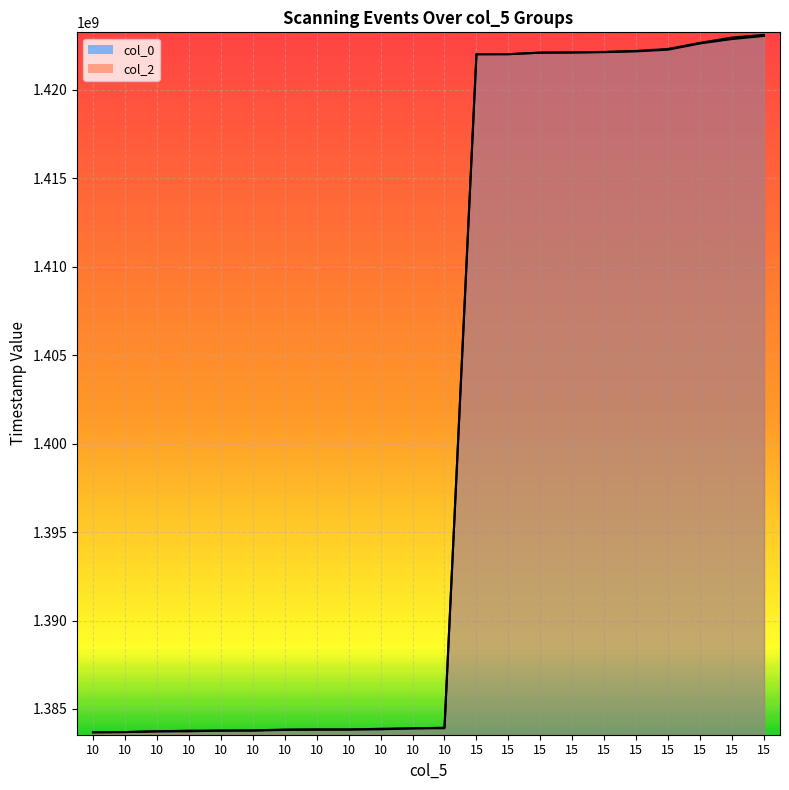

What is the difference between the col_2_line values at 10 and 10?

93507